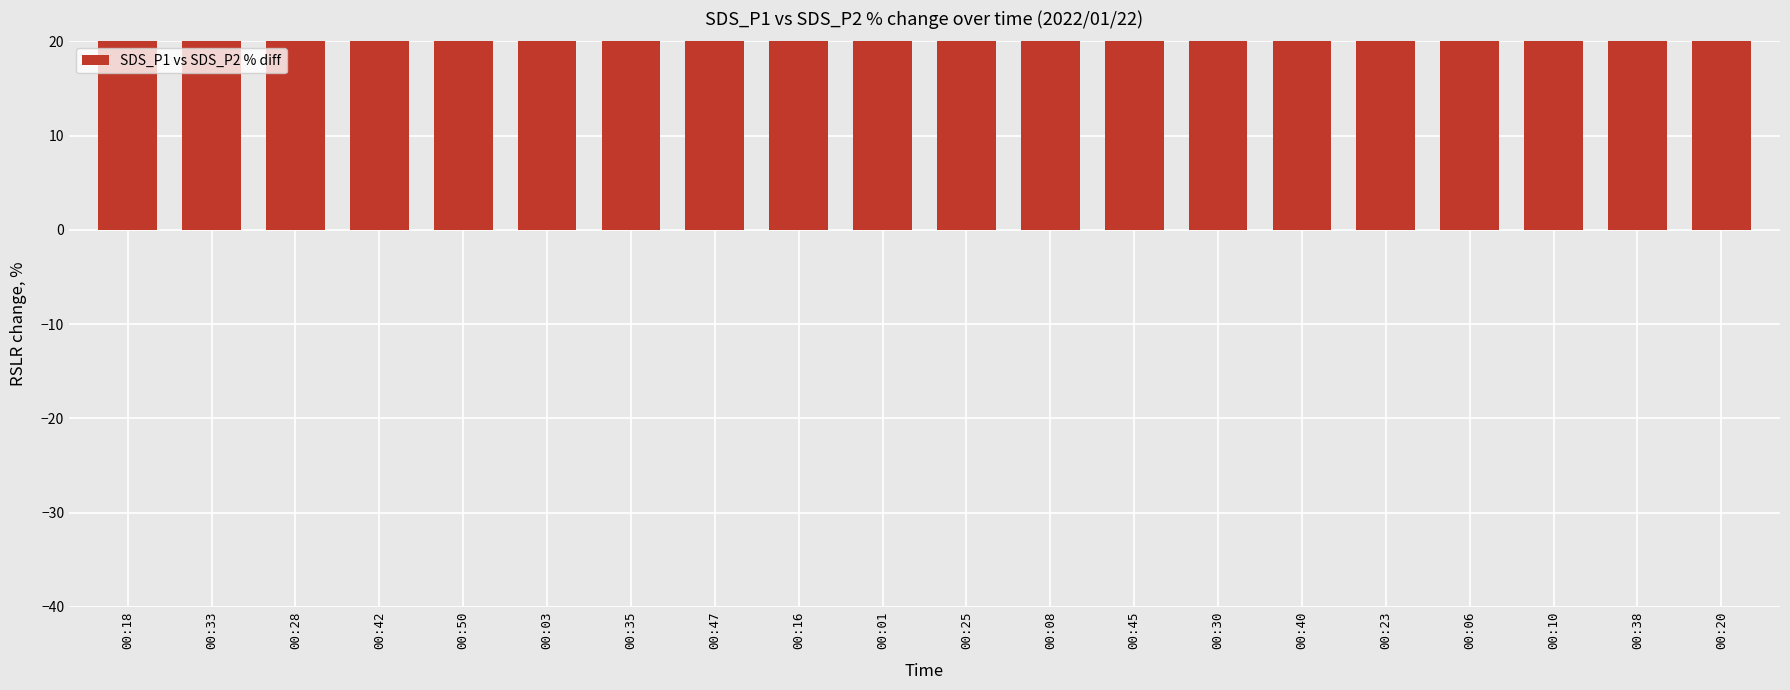

List the labels in order of value, smallest first.

00:18, 00:33, 00:28, 00:42, 00:50, 00:03, 00:35, 00:47, 00:16, 00:01, 00:25, 00:08, 00:45, 00:30, 00:40, 00:23, 00:06, 00:10, 00:38, 00:20